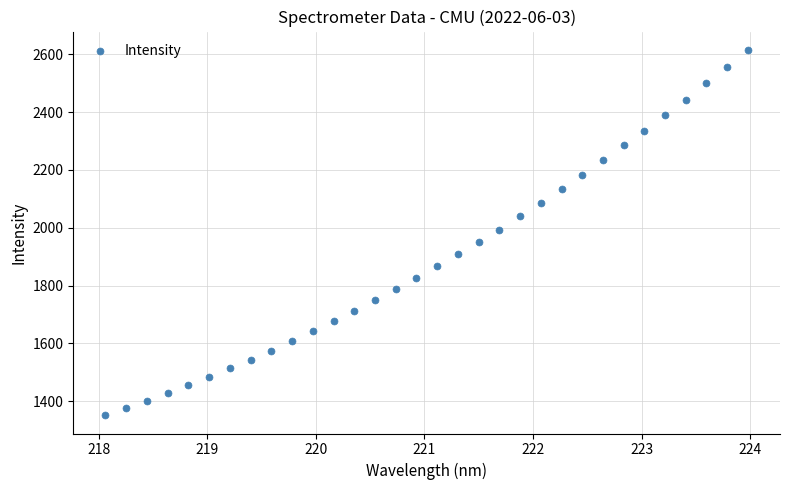

What is the range of Y values (max minus min)?

1263.4